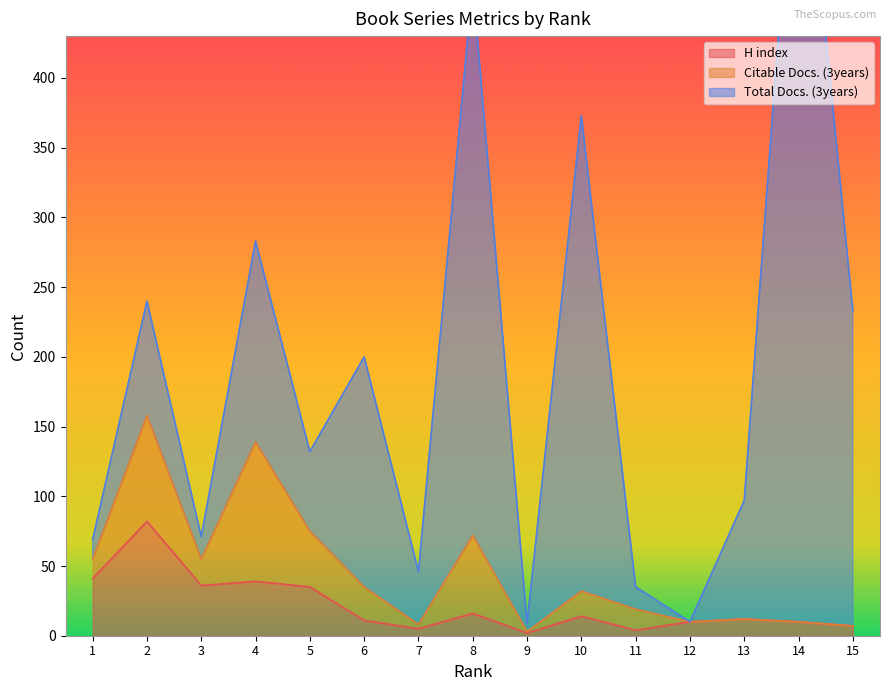

What is the highest value of the H index series?

82